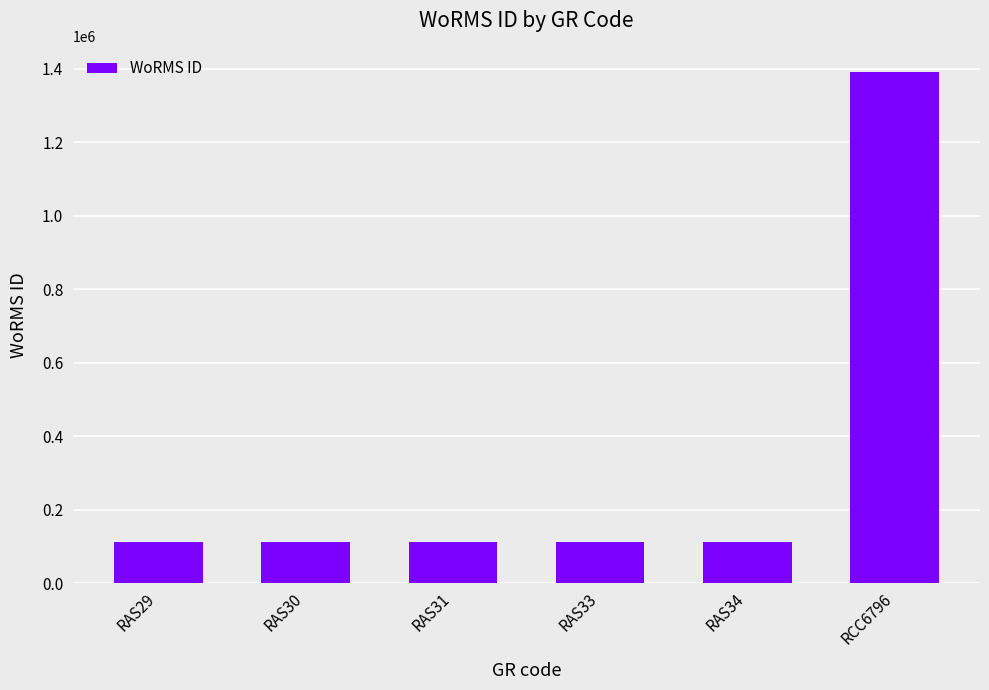

How many series are shown in this chart?

1